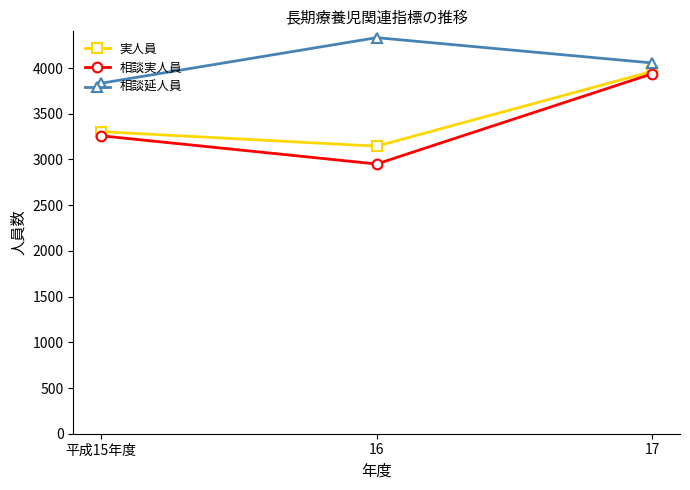

At which category is the sum across all series the highest?

17